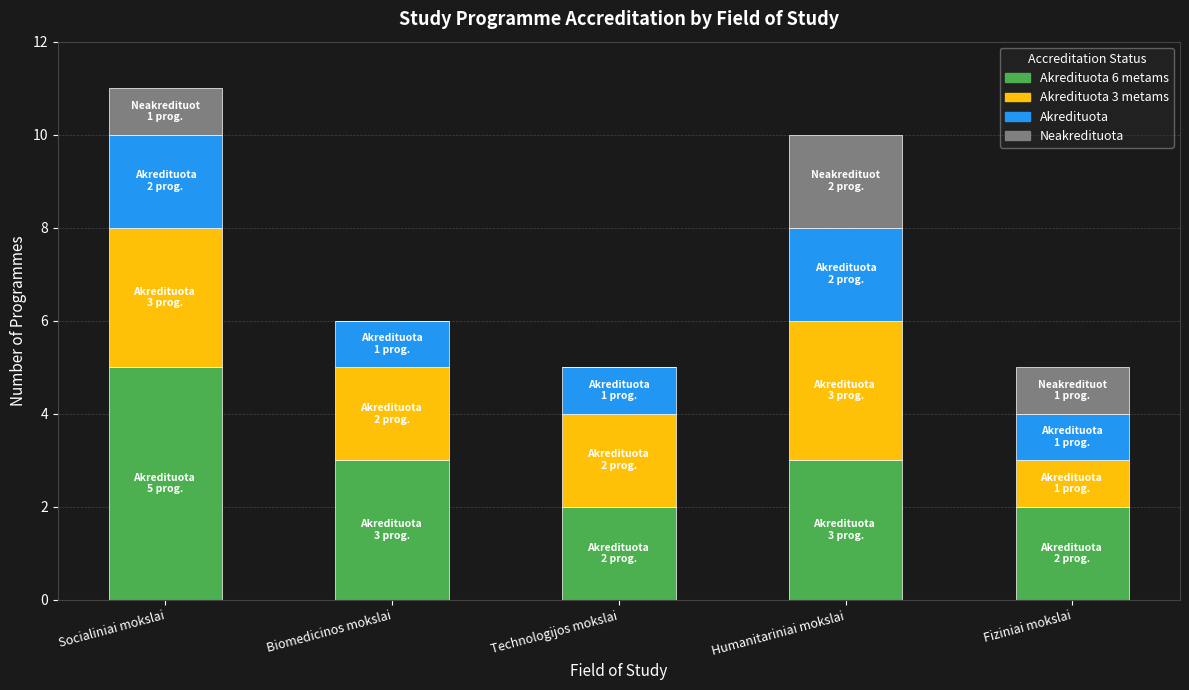

Does the chart contain stacked bars?

Yes